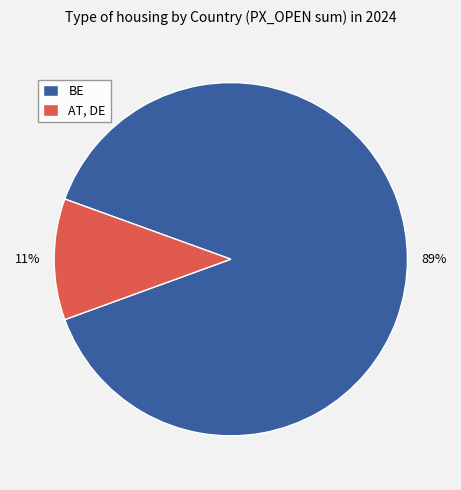

Rank the categories by value from lowest to highest.

AT, DE, BE